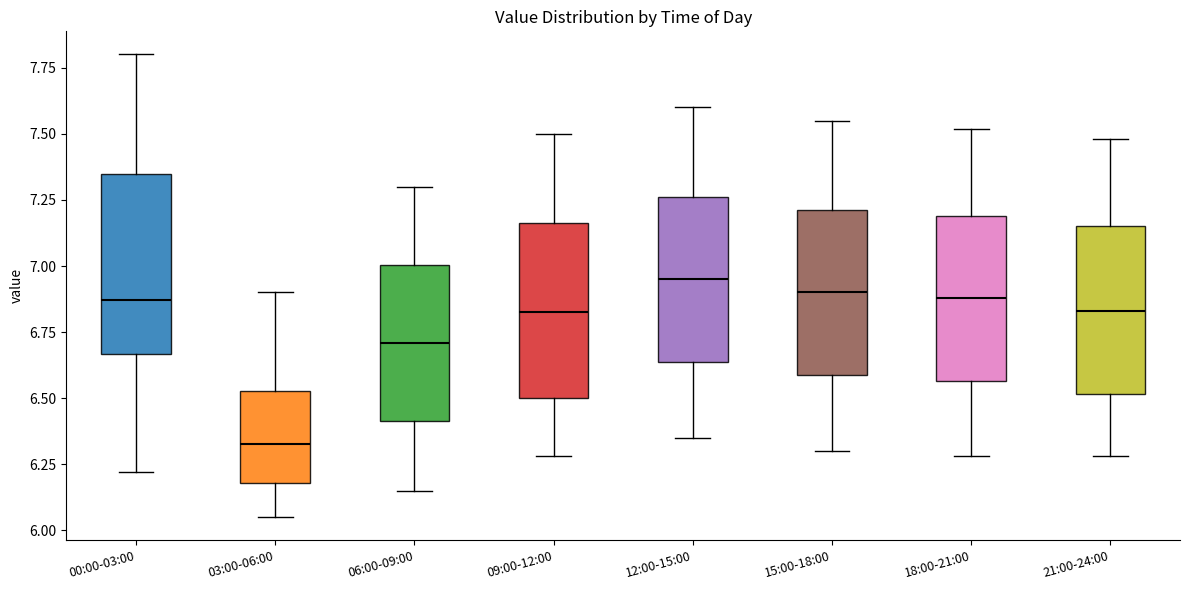

Where does the upper whisker of the box for 12:00-15:00 end on the y-axis? The values are not printed on the chart, so give them approximately, as read against the axis.

7.60